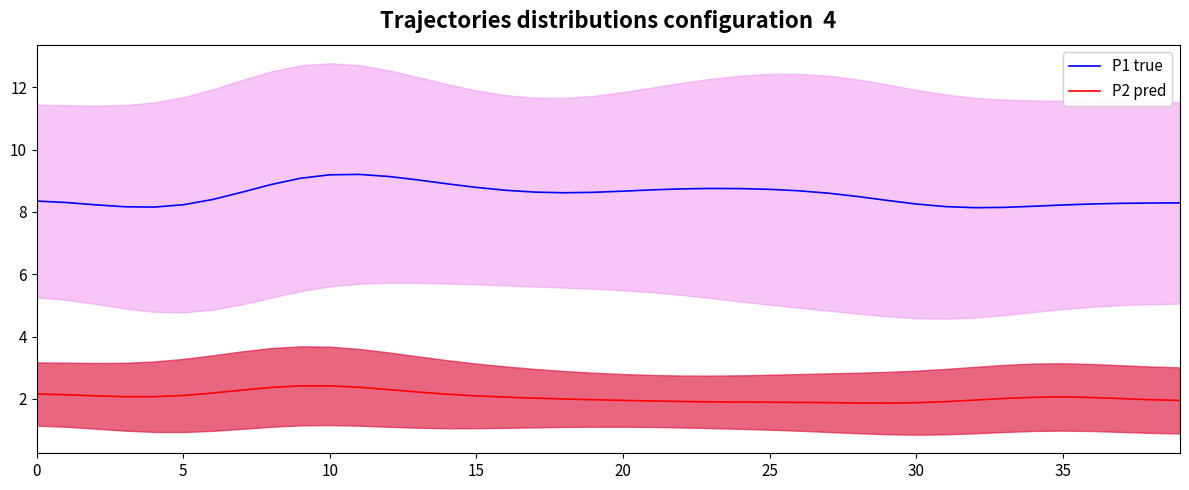

At which category does the chart reach its peak across all series?

11